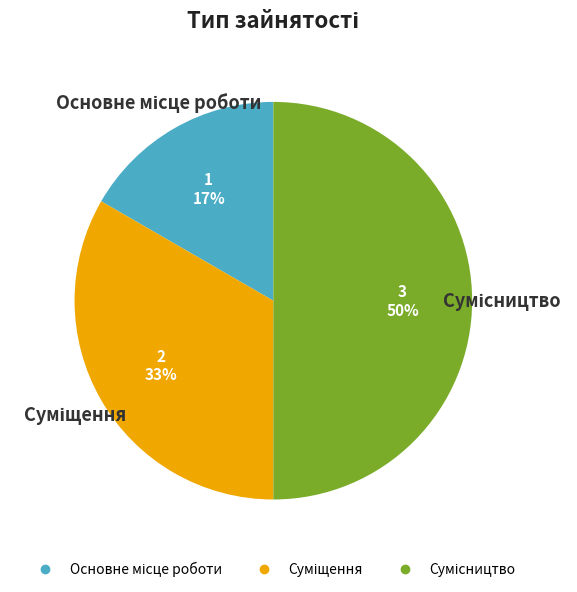

To the nearest percent, what is the difference between the largest and smallest slice percentages?

33%